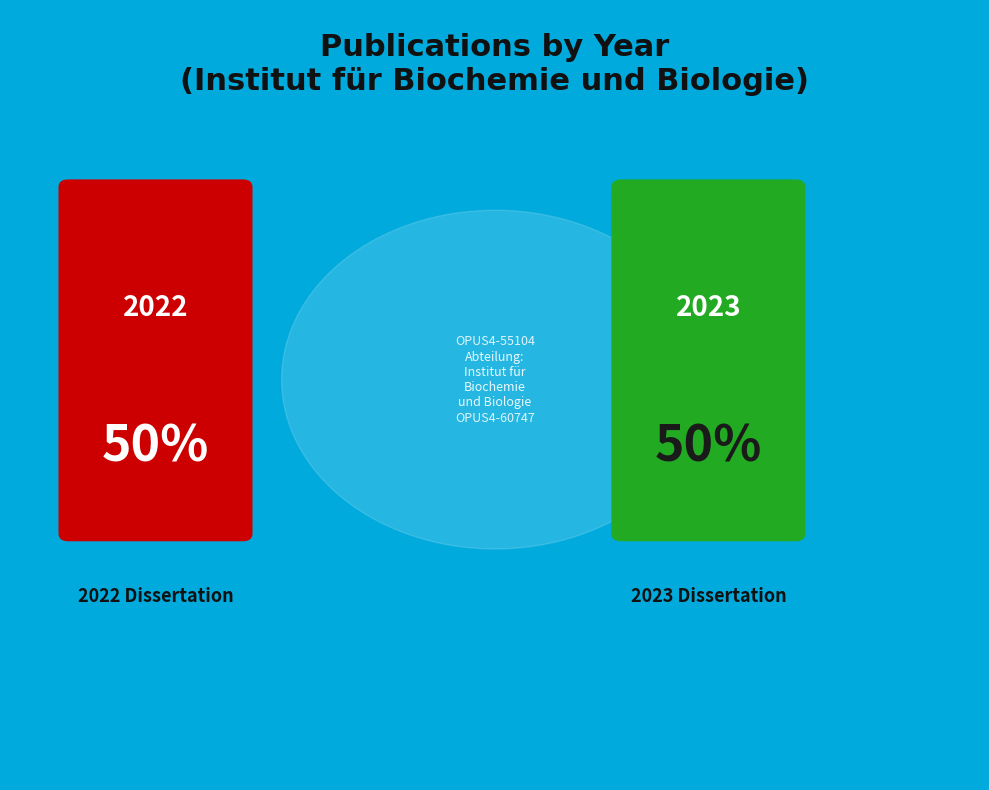

To the nearest percent, what is the average slice percentage?

50%